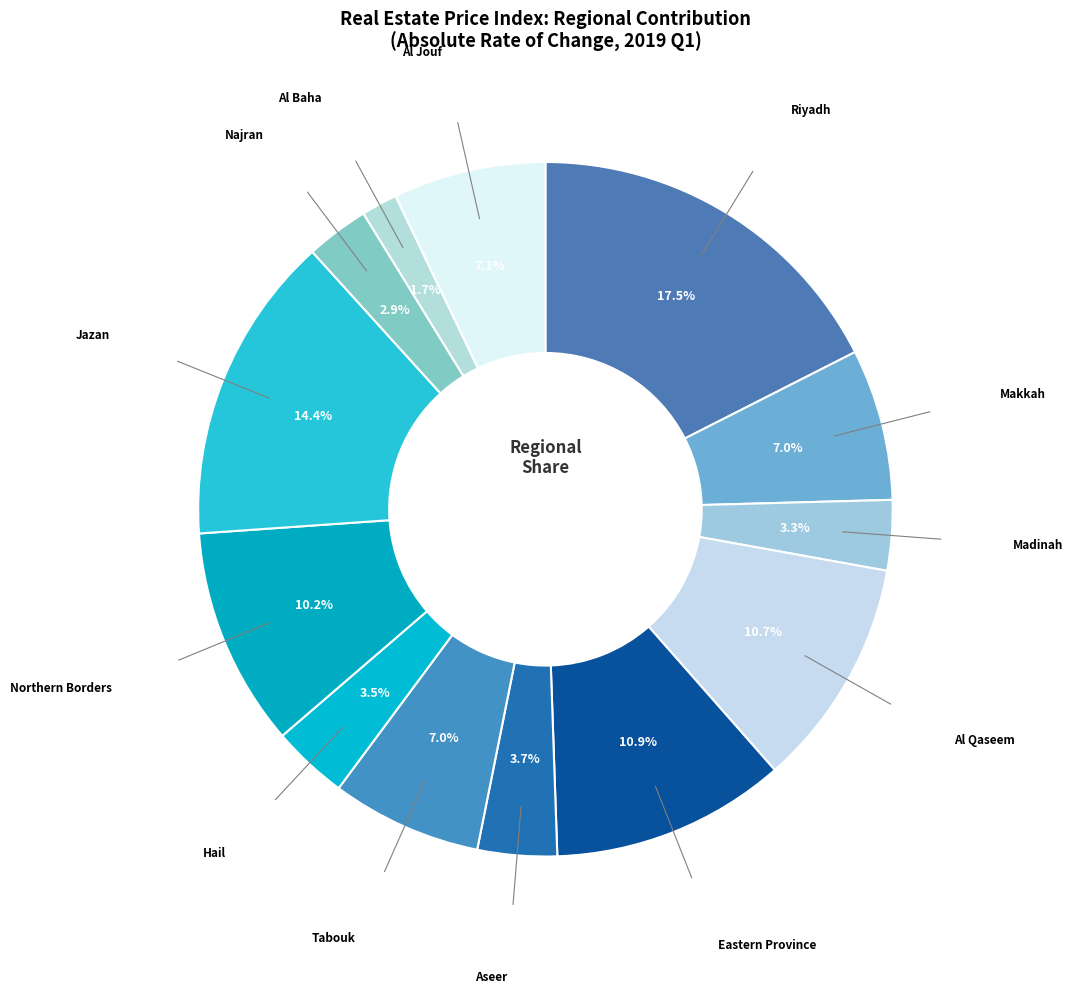

Which category has the biggest portion of the pie?

Riyadh